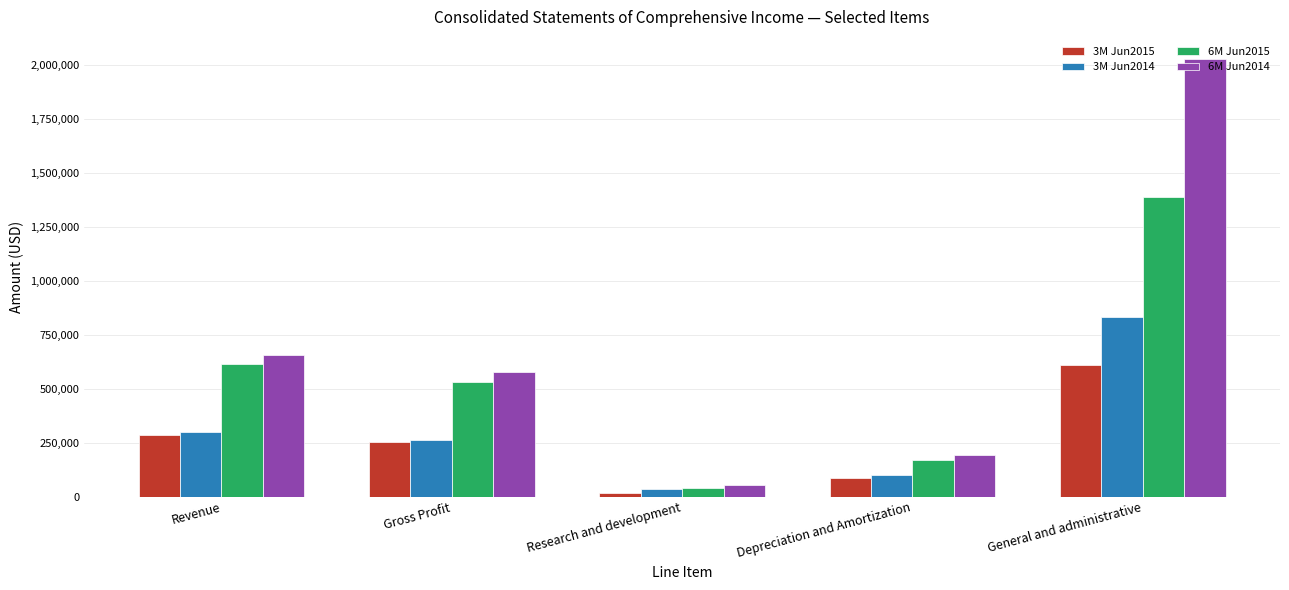

Which series changed the most between Revenue and General and administrative?

6M Jun2014